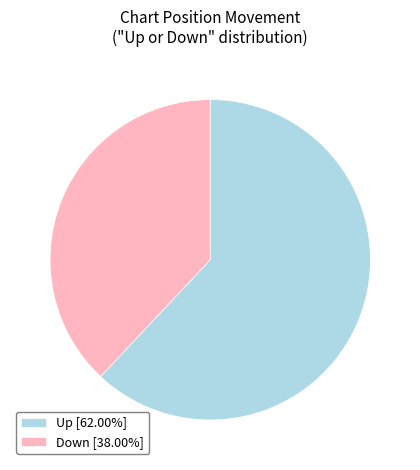

Do Up [62.00%] and Down [38.00%] together represent more than half of the pie?

Yes